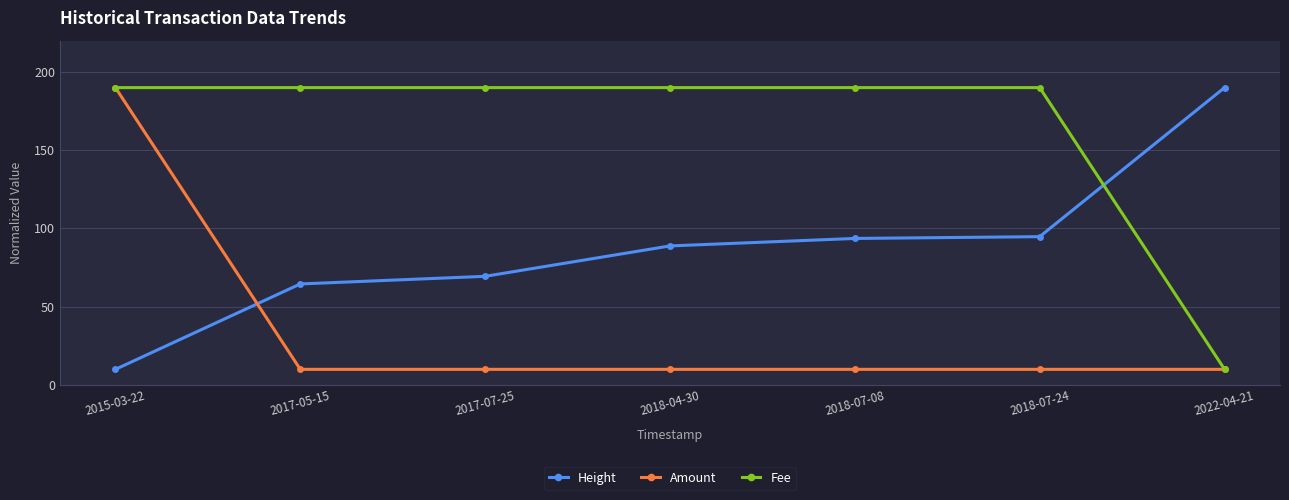

What is the label of the 3rd point from the left?

2017-07-25